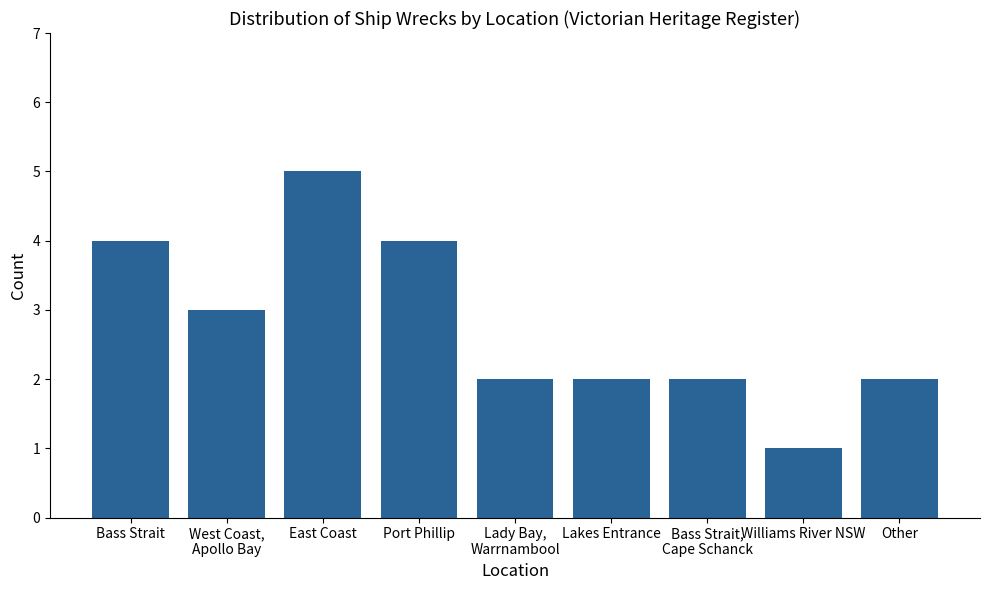

How many series are shown in this chart?

1